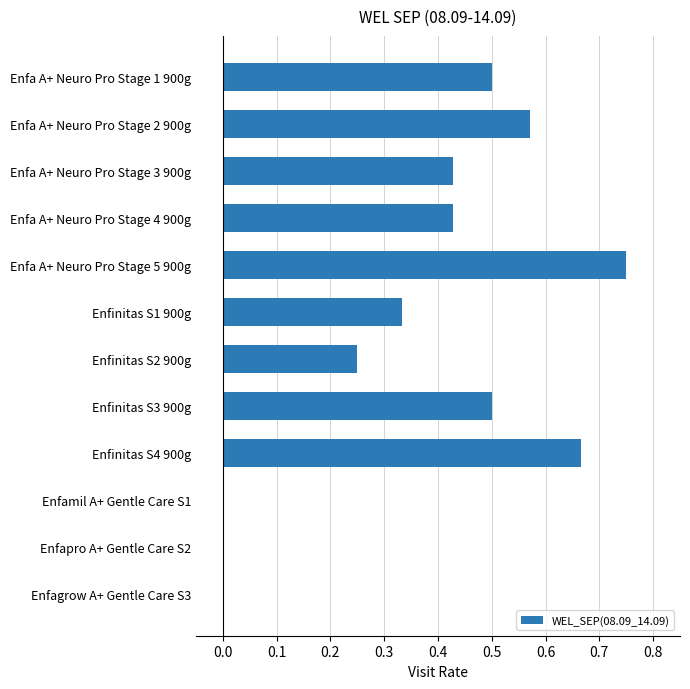

What is the change in value from Enfinitas S4 900g to Enfamil A+ Gentle Care S1?

-0.7